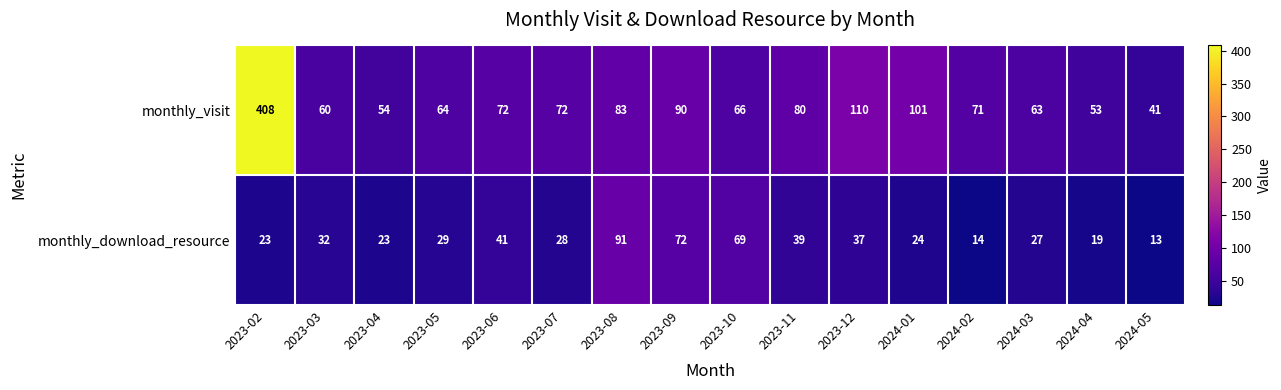

Read the monthly_download_resource value at 2023-05.

29